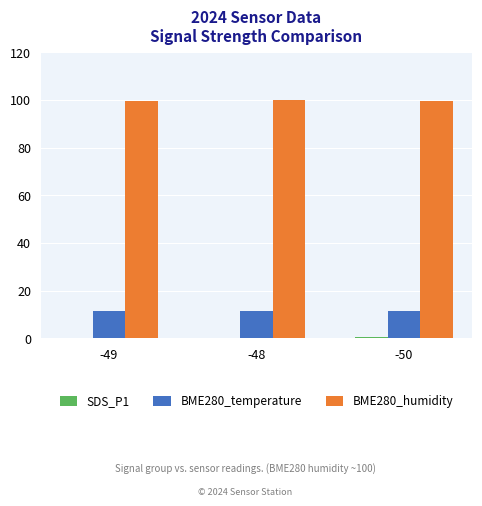

What is the sum of all BME280_temperature values?

34.1